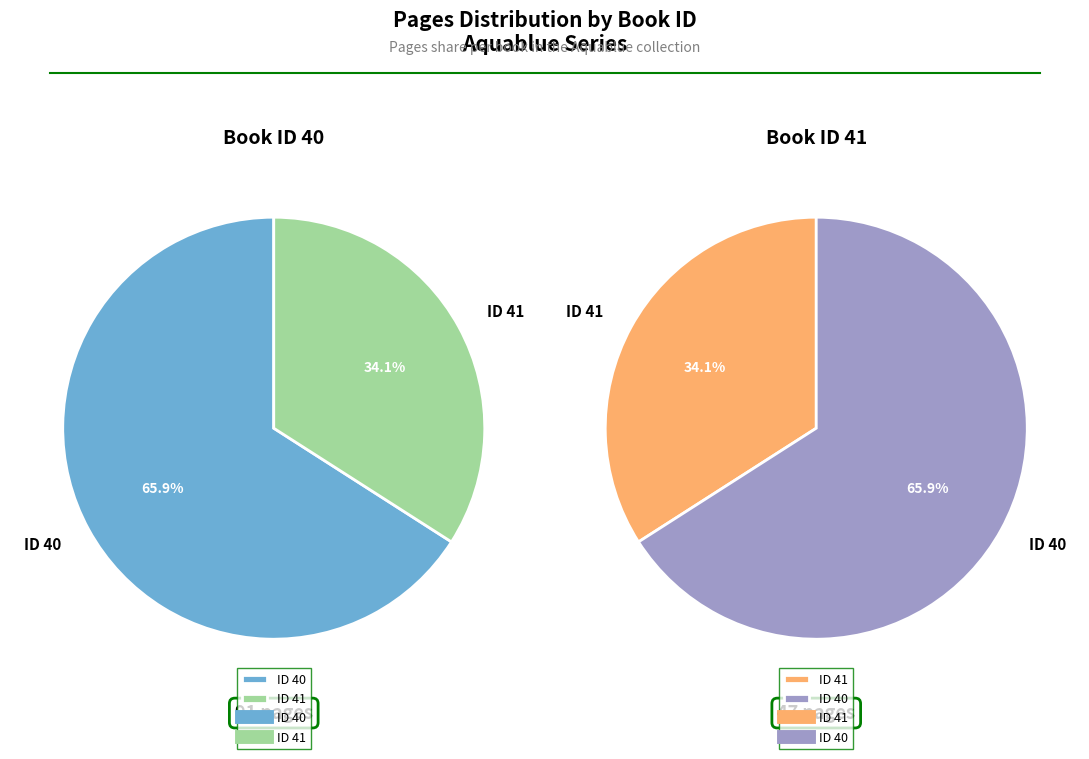

Count the number of slices in the pie.

2